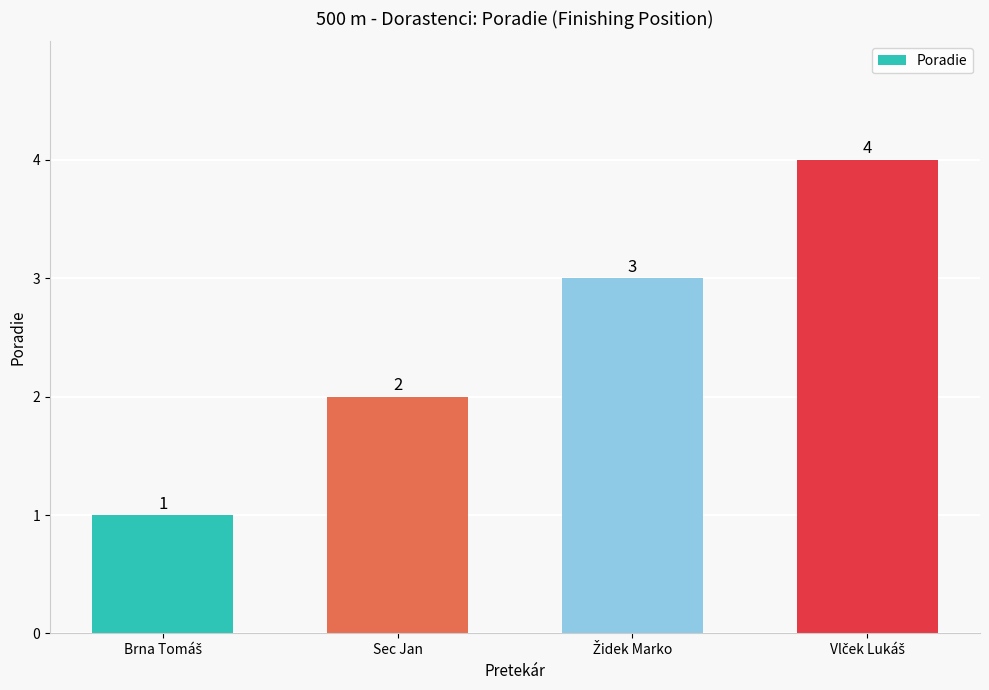

Does the chart contain stacked bars?

No